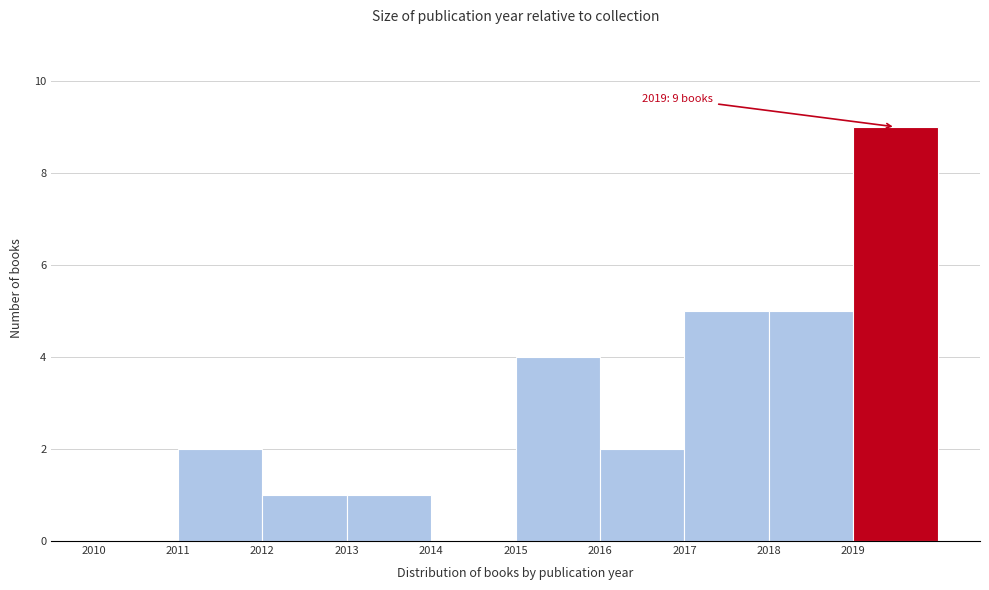

Over which range of the x-axis is the bar tallest?

2019 to 2020